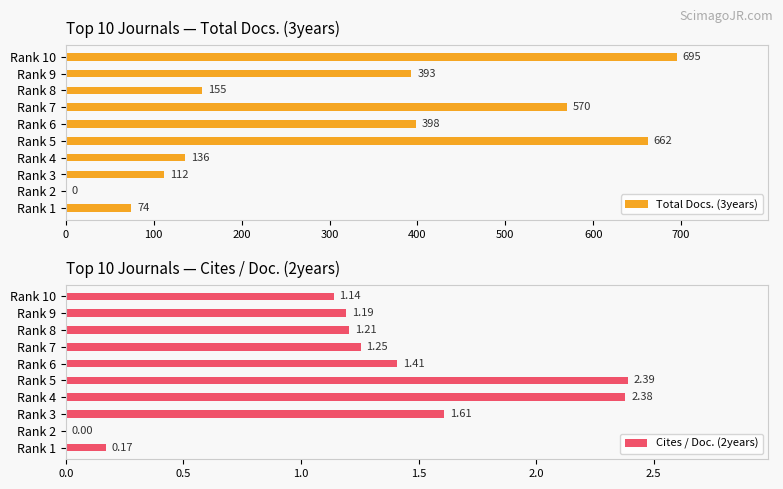

How many values in Cites / Doc. (2years) are above zero?

9